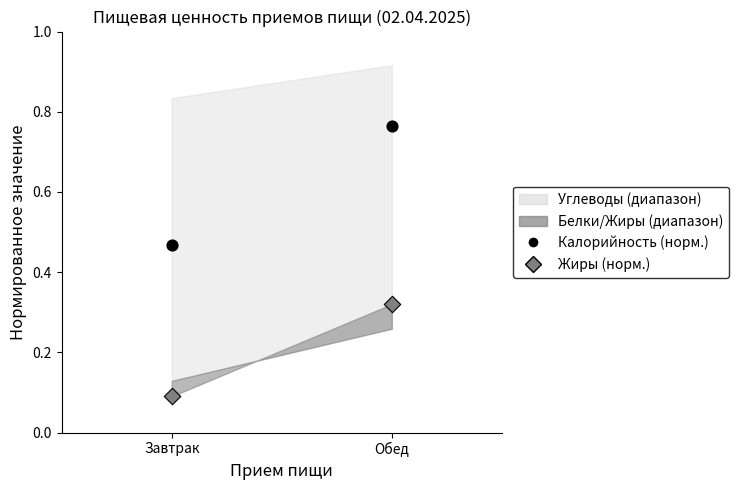

Which series contains the highest Y value?

Калорийность (норм.)